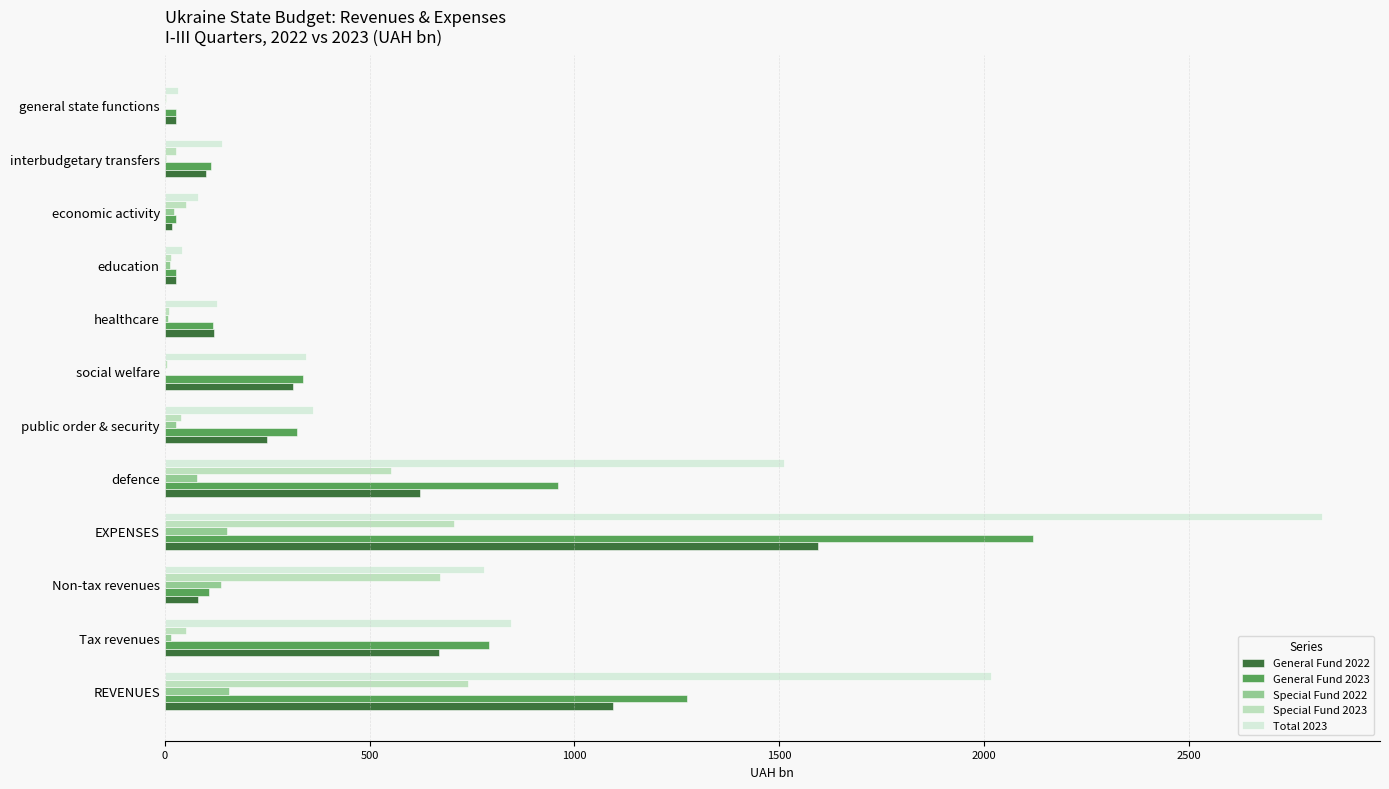

At which category is the sum across all series the highest?

EXPENSES